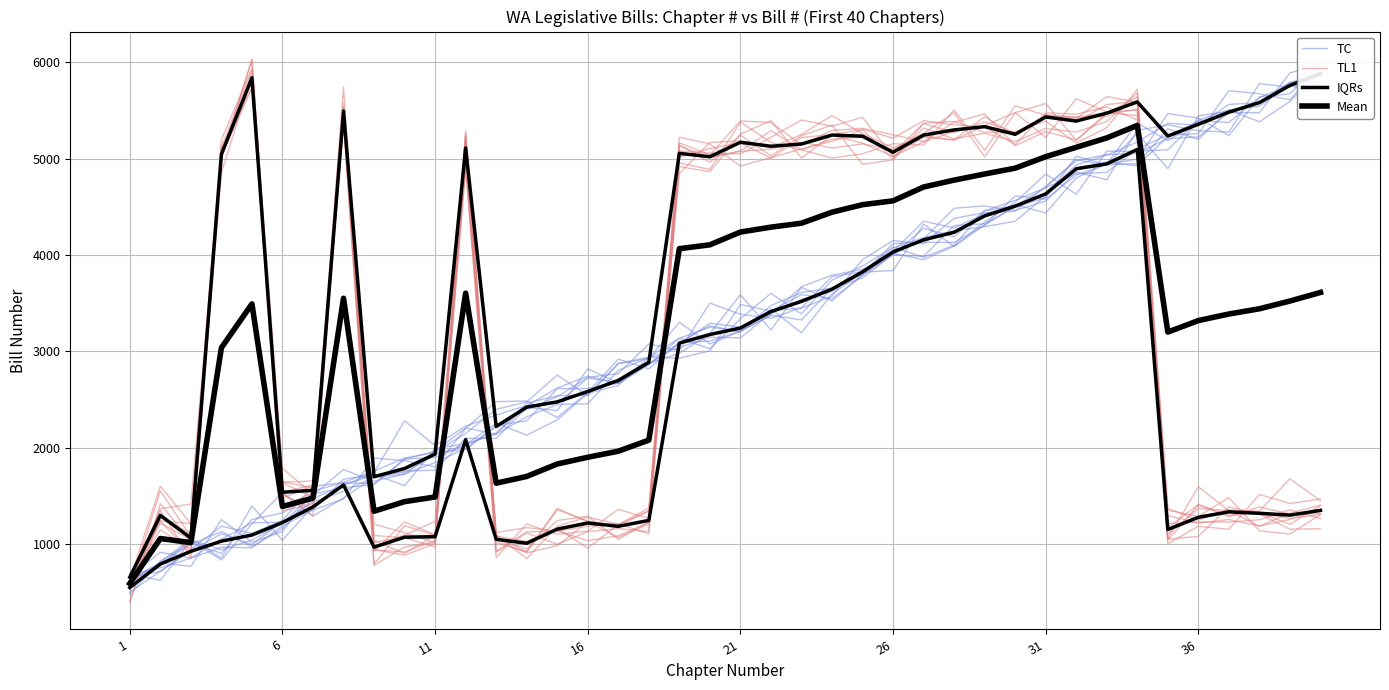

How many times do TL1 and TC cross each other?

8